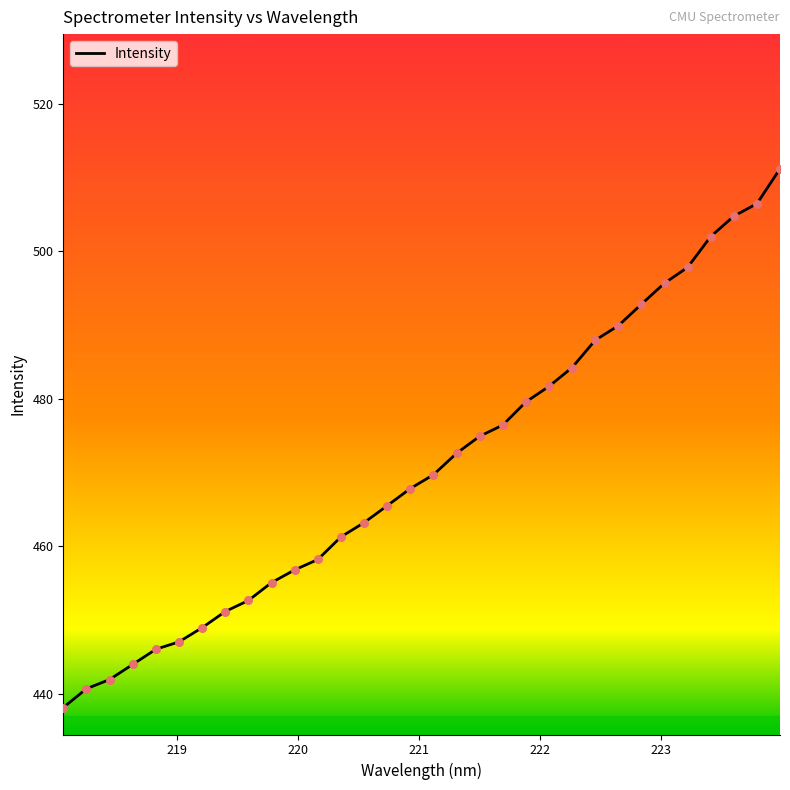

What is the minimum value shown in the chart?

438.1